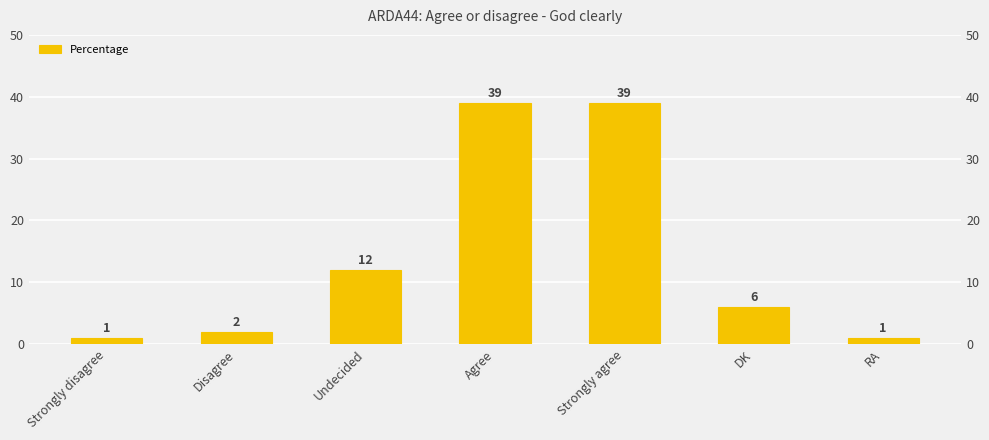

The chart shows a value of 25 at Strongly agree. True or false?

False